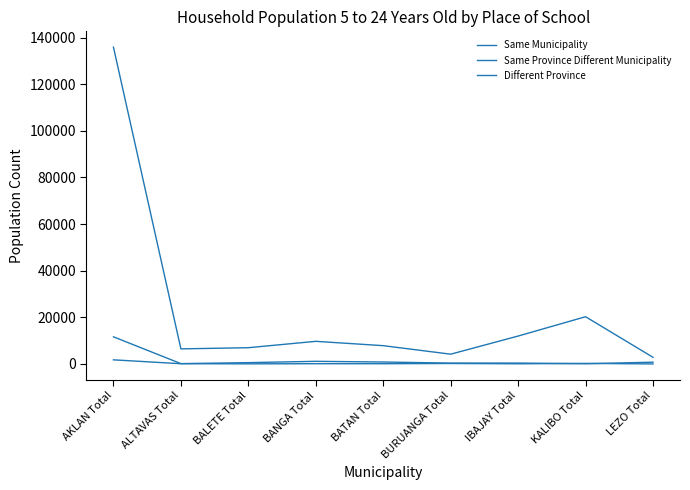

Reading left to right, list all the values displayed in this chart.

Same Municipality: AKLAN Total=135883	ALTAVAS Total=6473	BALETE Total=6976	BANGA Total=9706	BATAN Total=7849	BURUANGA Total=4195	IBAJAY Total=11974	KALIBO Total=20263	LEZO Total=2845
Same Province Different Municipality: AKLAN Total=11643	ALTAVAS Total=146	BALETE Total=568	BANGA Total=1130	BATAN Total=834	BURUANGA Total=368	IBAJAY Total=390	KALIBO Total=94	LEZO Total=762
Different Province: AKLAN Total=1768	ALTAVAS Total=110	BALETE Total=51	BANGA Total=110	BATAN Total=104	BURUANGA Total=207	IBAJAY Total=74	KALIBO Total=245	LEZO Total=18